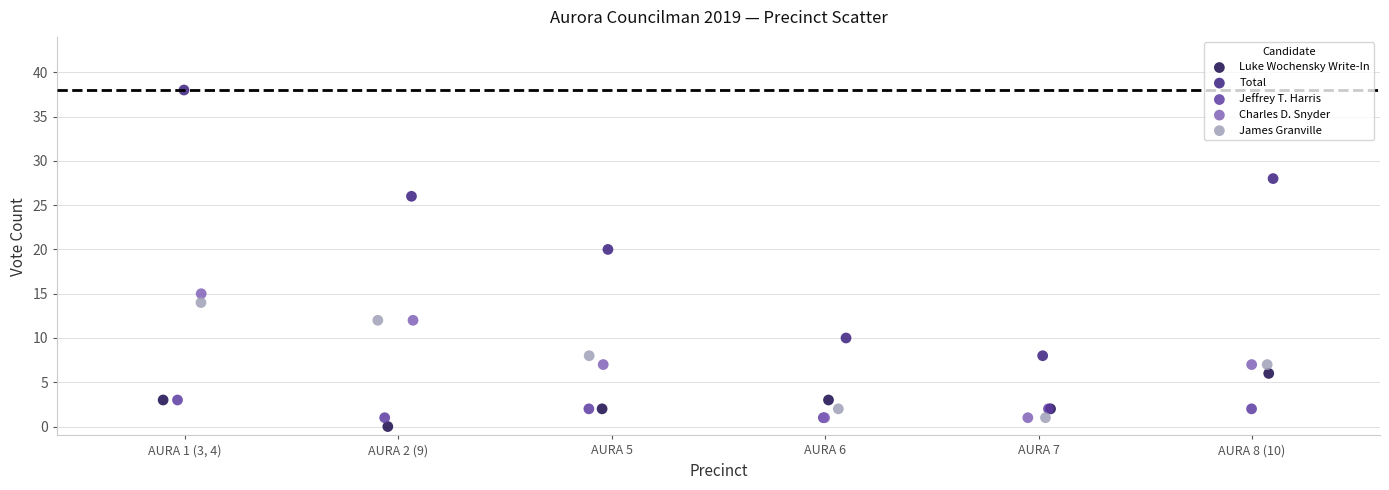

Which series contains the lowest Y value?

Luke Wochensky Write-In